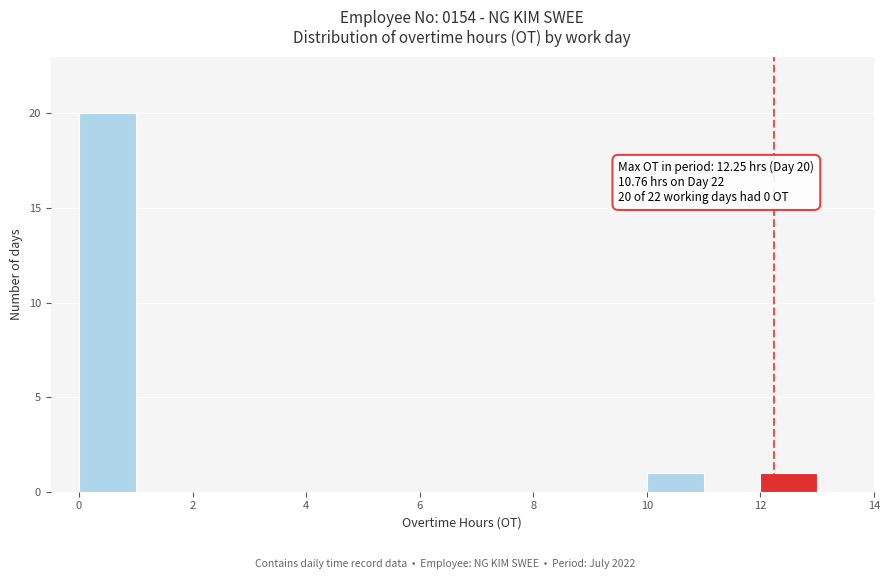

Over which range of the x-axis is the bar tallest?

0 to 1